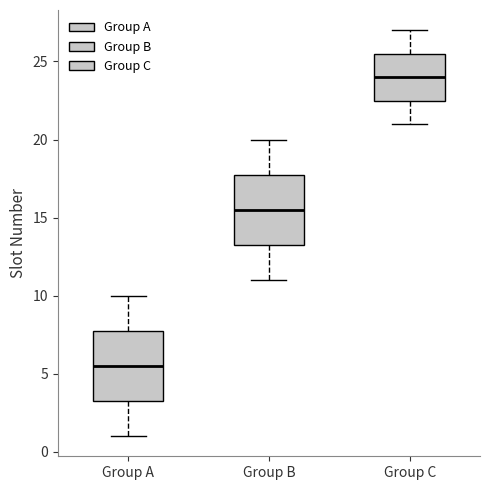

Where is the lower edge of the box for Group B on the y-axis? The values are not printed on the chart, so give them approximately, as read against the axis.

13.5